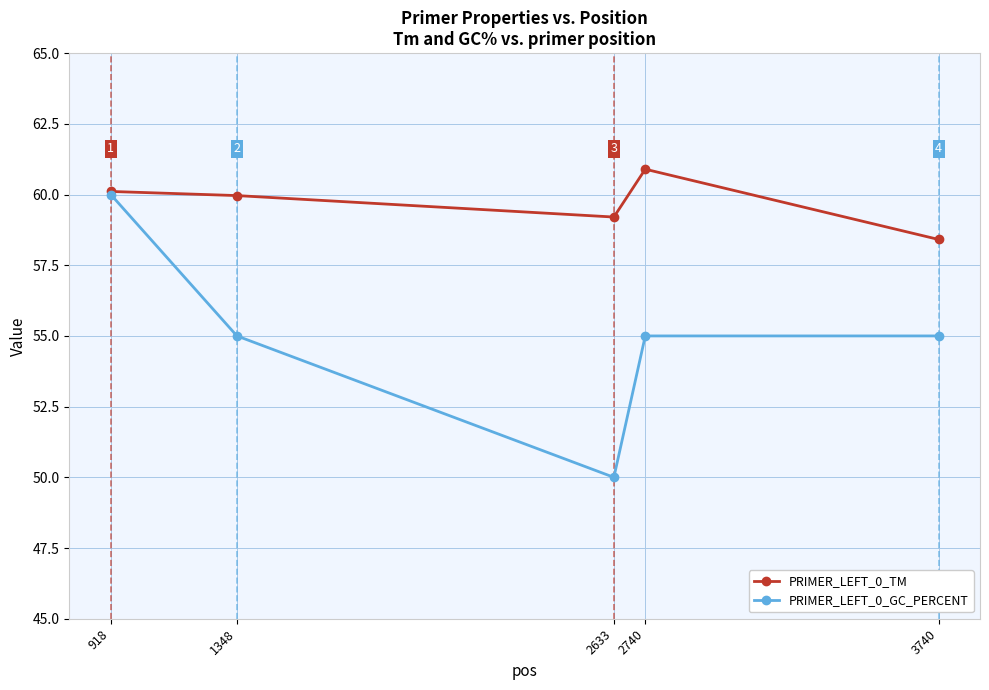

Rank the series by their maximum value, from highest to lowest.

PRIMER_LEFT_0_TM, PRIMER_LEFT_0_GC_PERCENT